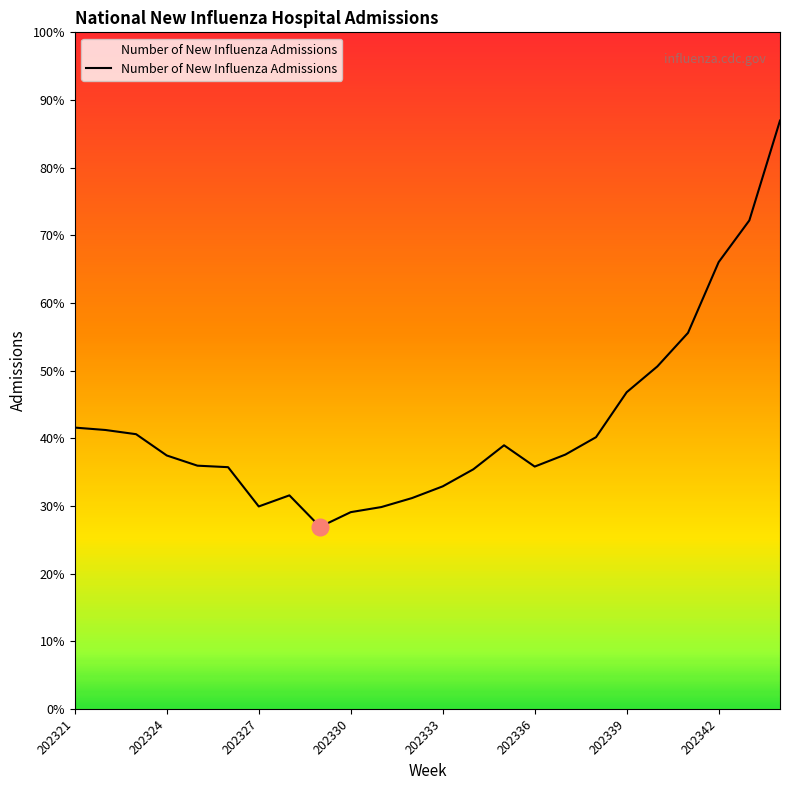

Is this an area chart (filled region under the line)?

Yes